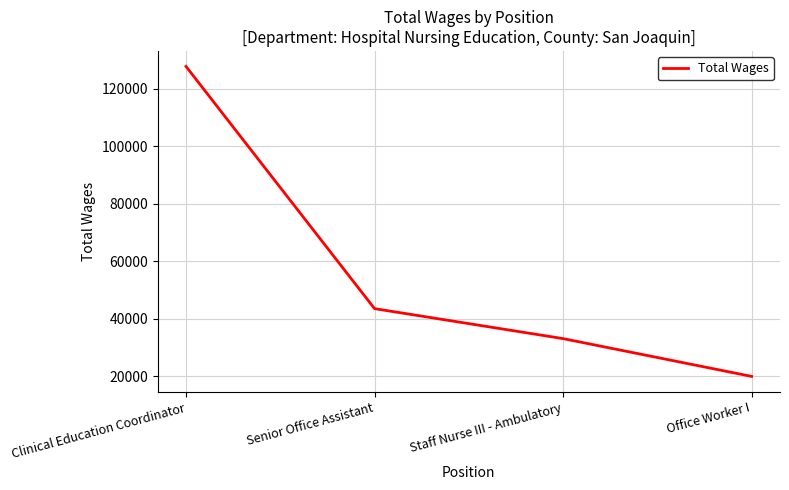

What is the sum of the values at Office Worker I and Senior Office Assistant?

63423